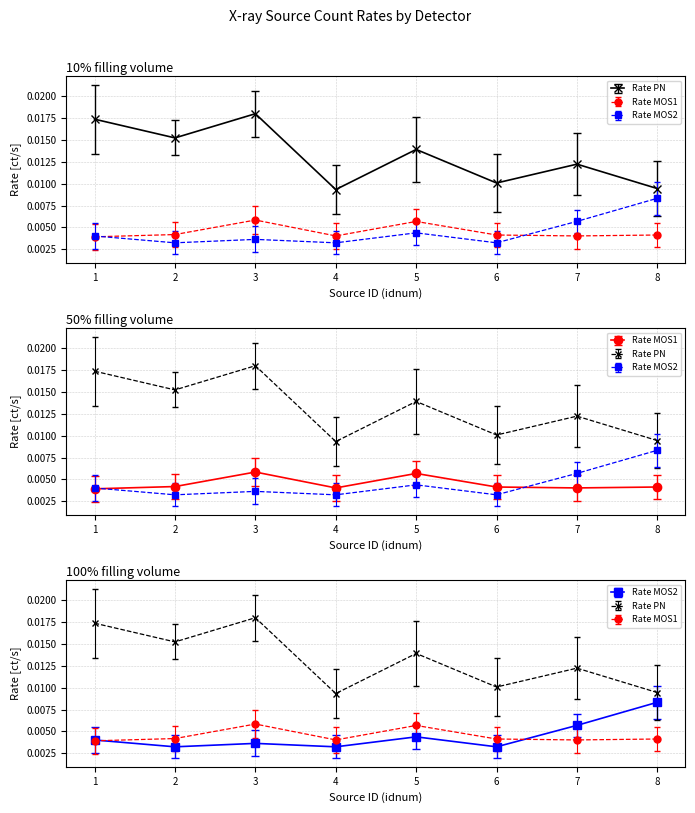

Reading right to left, extract all data points from this chart.

rate_pn: 0.0	0.0	0.0	0.0	0.0	0.0	0.0	0.0
rate_mos1: 0.0	0.0	0.0	0.0	0.0	0.0	0.0	0.0
rate_mos2: 0.0	0.0	0.0	0.0	0.0	0.0	0.0	0.0